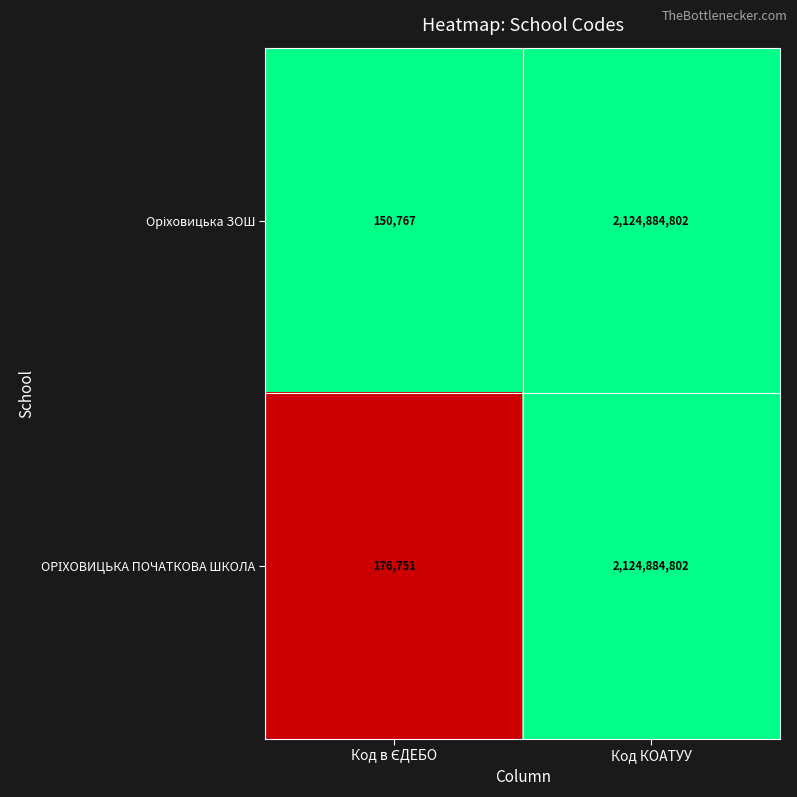

At which category is the sum across all series the highest?

Код КОАТУУ